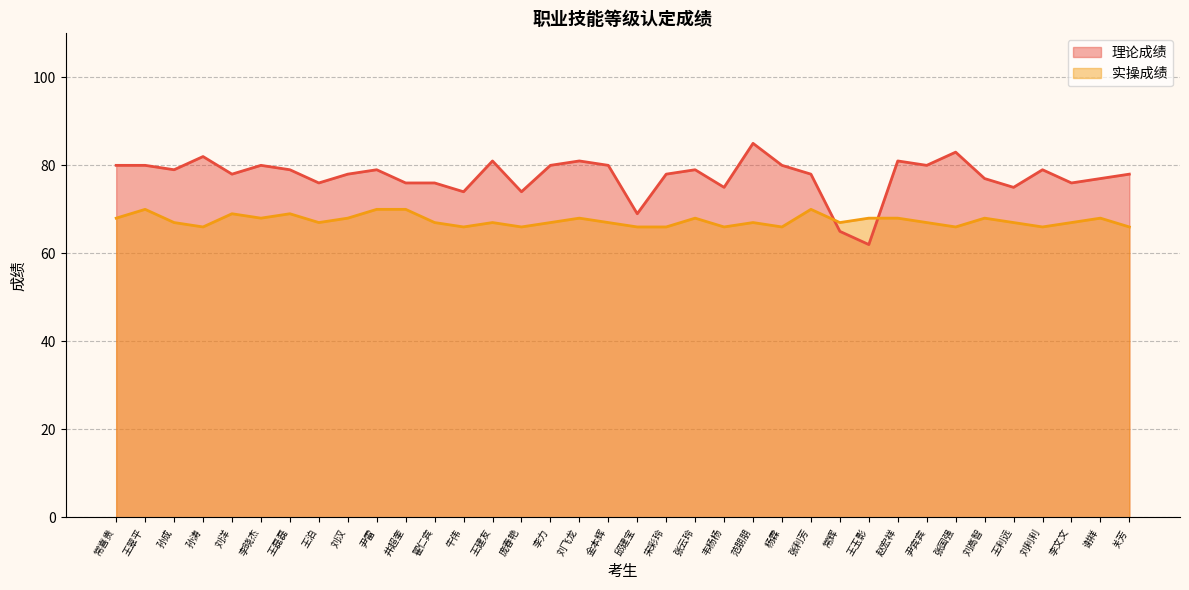

Reading right to left, what are all the values shown in this chart?

理论成绩: 关芳=78	谢祥=77	李文文=76	刘利利=79	王利远=75	刘高智=77	张国强=83	尹宾宾=80	赵宏祥=81	王玉影=62	常辉=65	张利芳=78	杨霖=80	范朋朋=85	韦杨杨=75	张云玲=79	宋彩玲=78	邱建宝=69	金本辉=80	刘飞龙=81	李力=80	庞春艳=74	王建友=81	牛伟=74	翟仁宾=76	井超奎=76	尹雷=79	刘汉=78	王泊=76	王磊磊=79	李晓杰=80	刘洋=78	孙涛=82	孙成=79	王翠平=80	常喜贵=80
实操成绩: 关芳=66	谢祥=68	李文文=67	刘利利=66	王利远=67	刘高智=68	张国强=66	尹宾宾=67	赵宏祥=68	王玉影=68	常辉=67	张利芳=70	杨霖=66	范朋朋=67	韦杨杨=66	张云玲=68	宋彩玲=66	邱建宝=66	金本辉=67	刘飞龙=68	李力=67	庞春艳=66	王建友=67	牛伟=66	翟仁宾=67	井超奎=70	尹雷=70	刘汉=68	王泊=67	王磊磊=69	李晓杰=68	刘洋=69	孙涛=66	孙成=67	王翠平=70	常喜贵=68